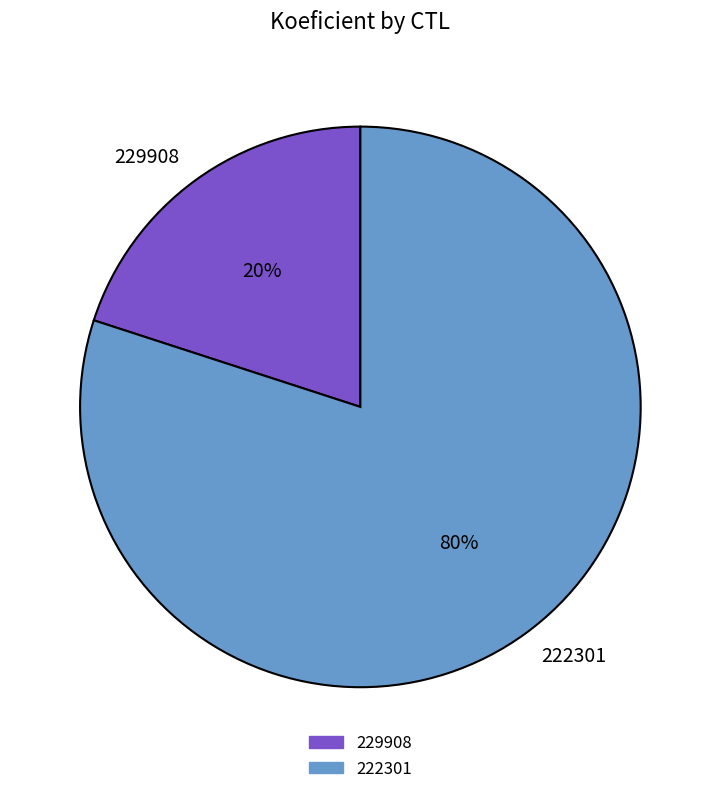

What is the smallest slice in the pie chart?

229908